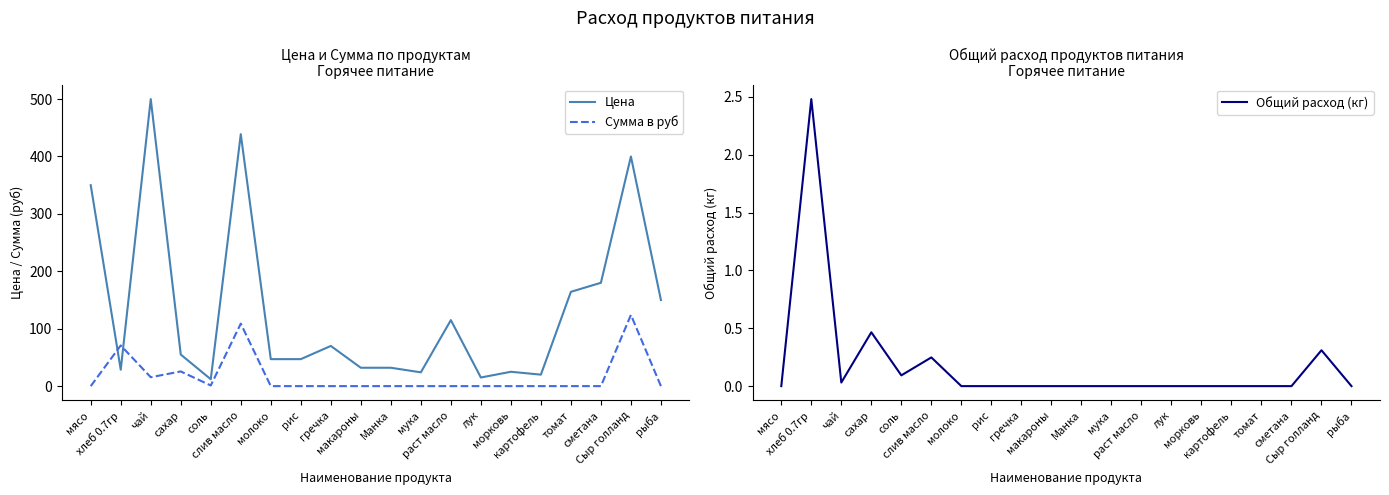

Rank the categories by Сумма в руб value from lowest to highest.

мясо, молоко, рис, гречка, макароны, Манка, мука, раст масло, лук, морковь, картофель, томат, сметана, рыба, соль, чай, сахар, хлеб 0.7гр, слив масло, Сыр голланд